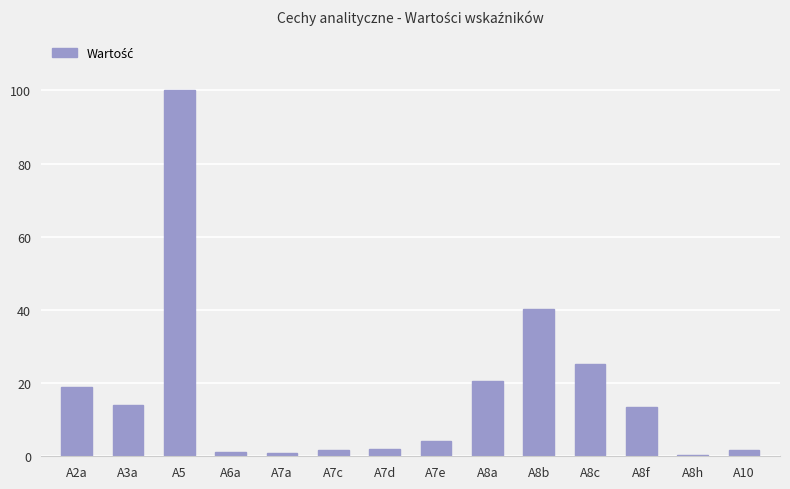

How many bars are there in total?

14